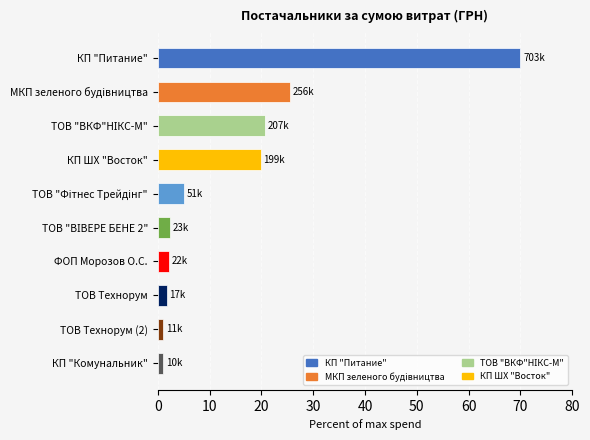

What is the greatest value displayed?

70.0